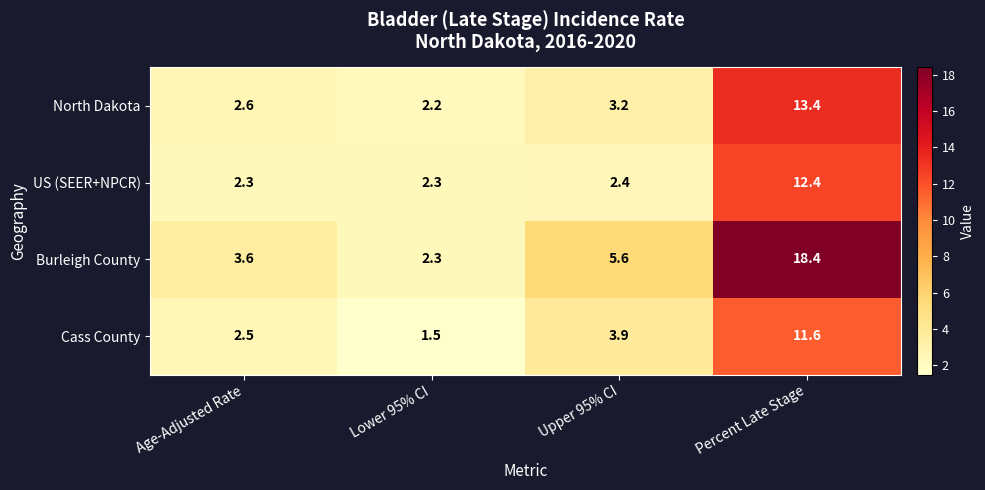

Rank the series by their maximum value, from lowest to highest.

Cass County, US (SEER+NPCR), North Dakota, Burleigh County